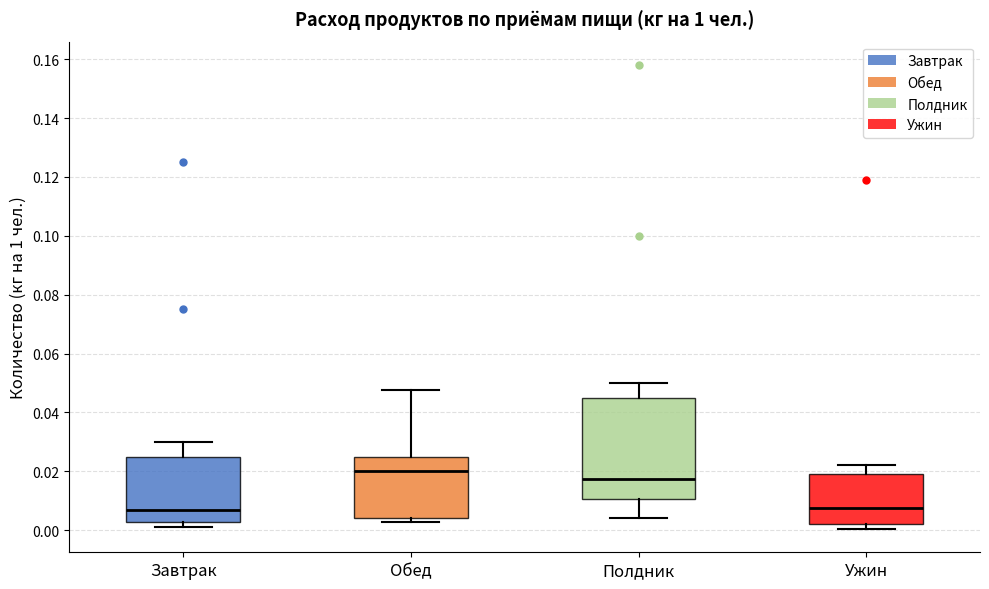

Which box has the highest median line?

Обед